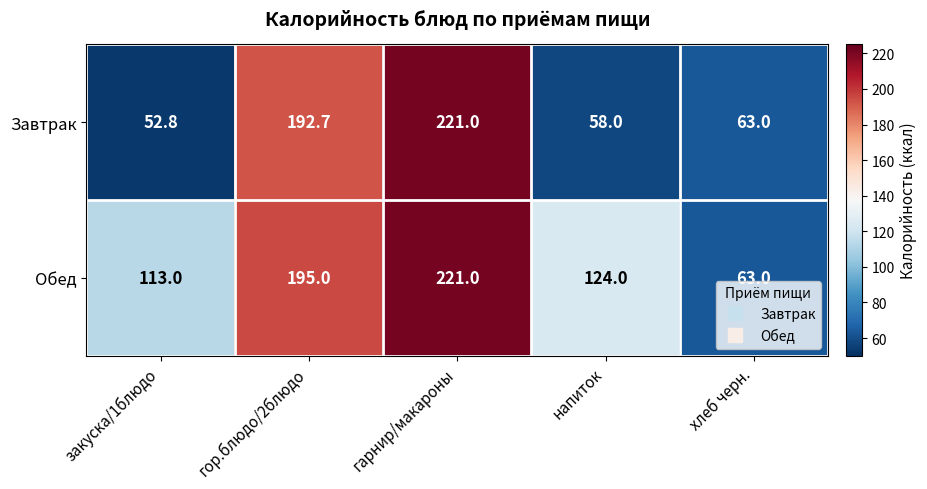

What is the average value of the Завтрак series?

117.5